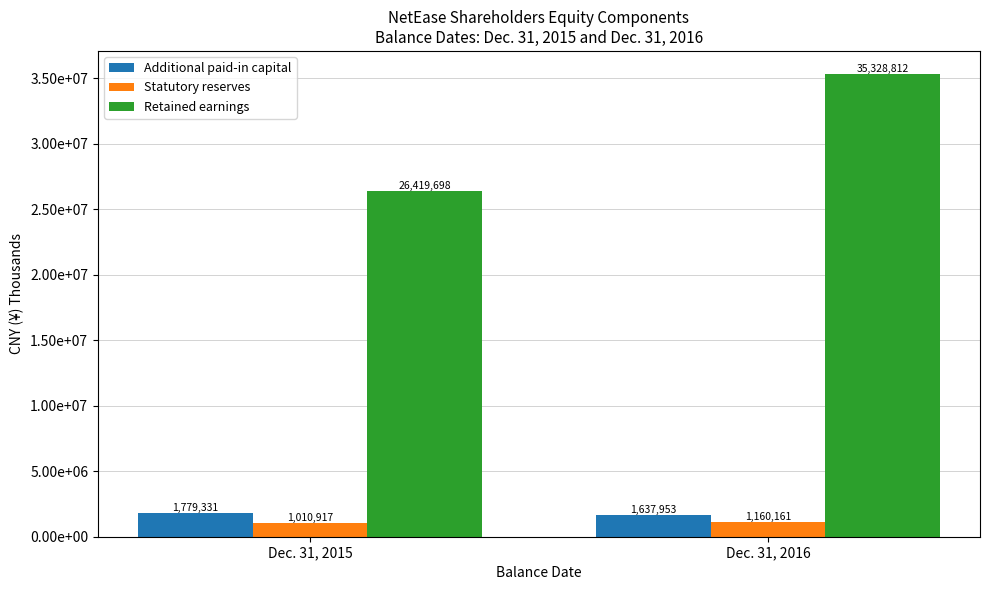

List the labels in order of Additional paid-in capital value, smallest first.

Dec. 31, 2016, Dec. 31, 2015